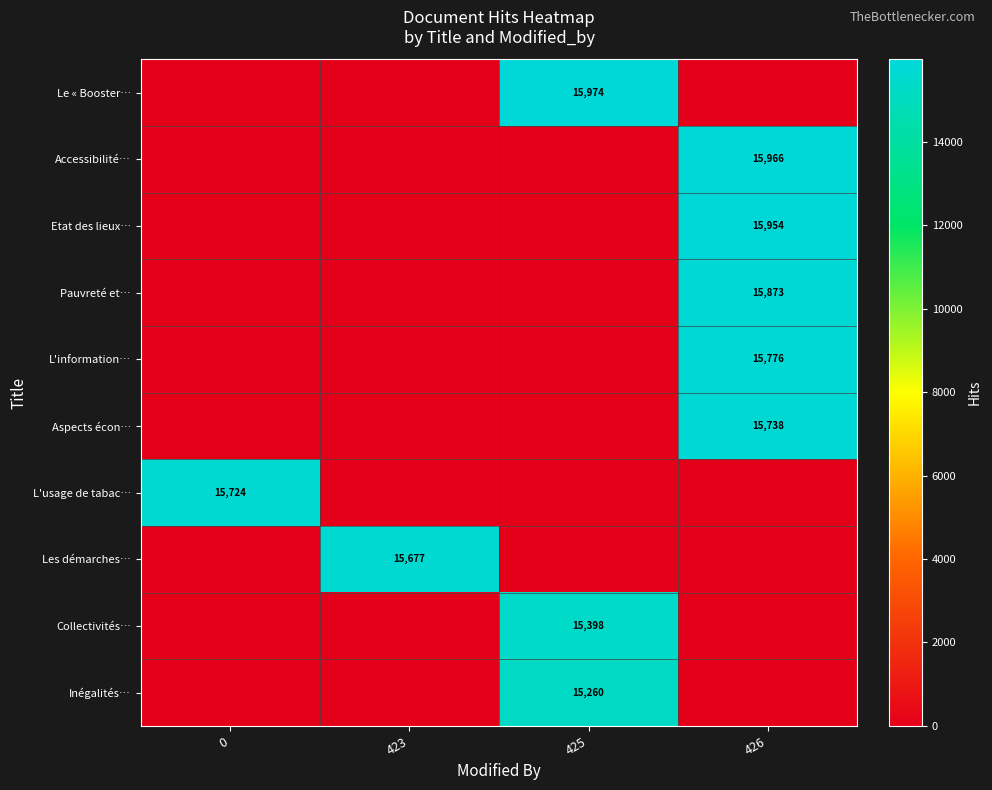

Count the number of data series in this chart.

10